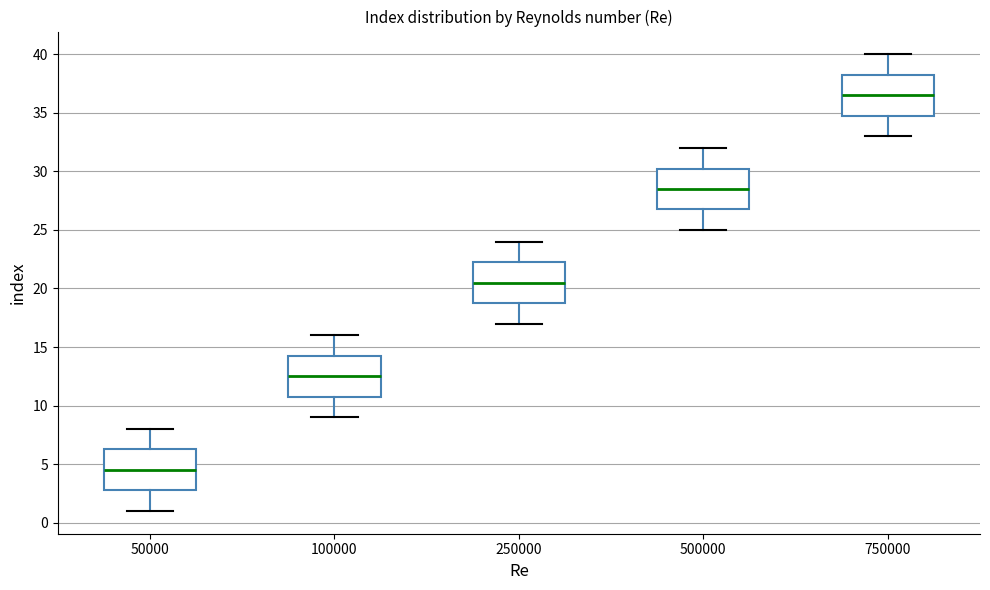

Which box has the highest median line?

750000